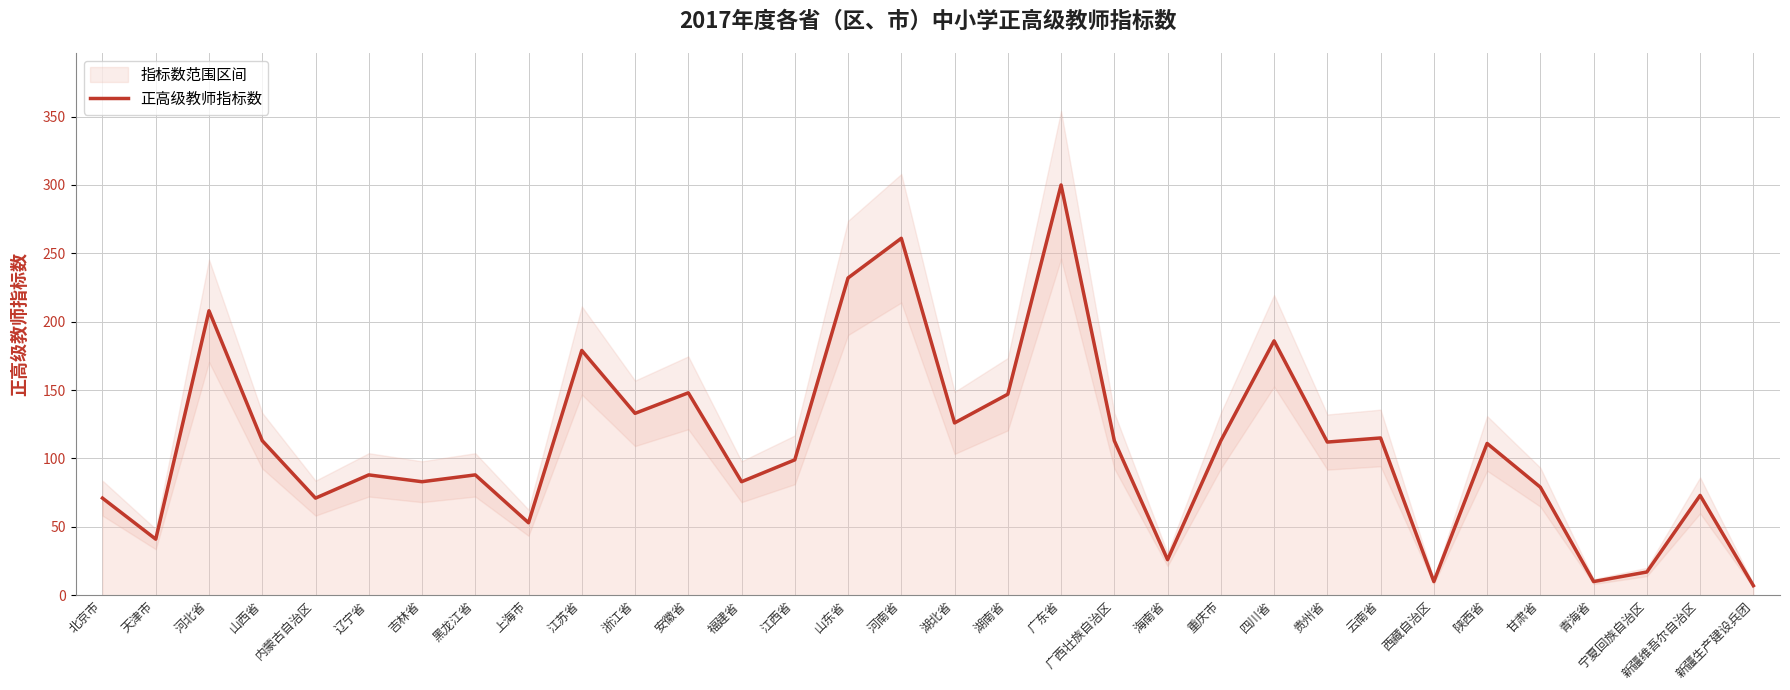

What value does the data have at 河北省, to the nearest 5?

210